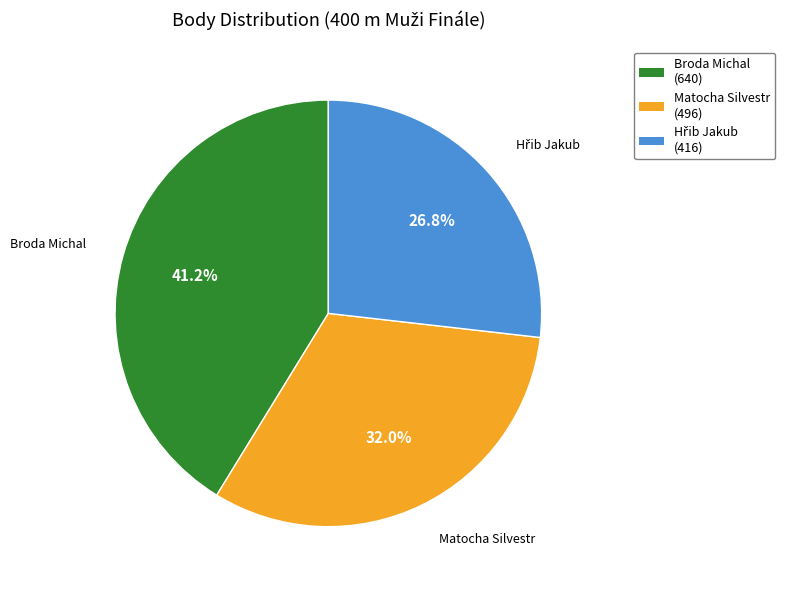

Which slice is the largest?

Broda Michal